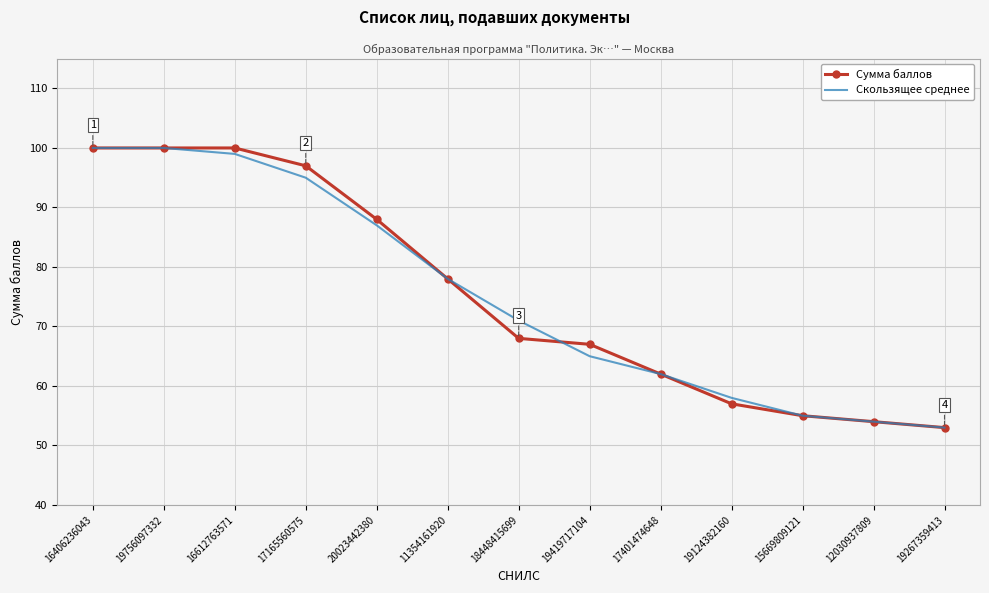

What position from the right is 16612763571?

11